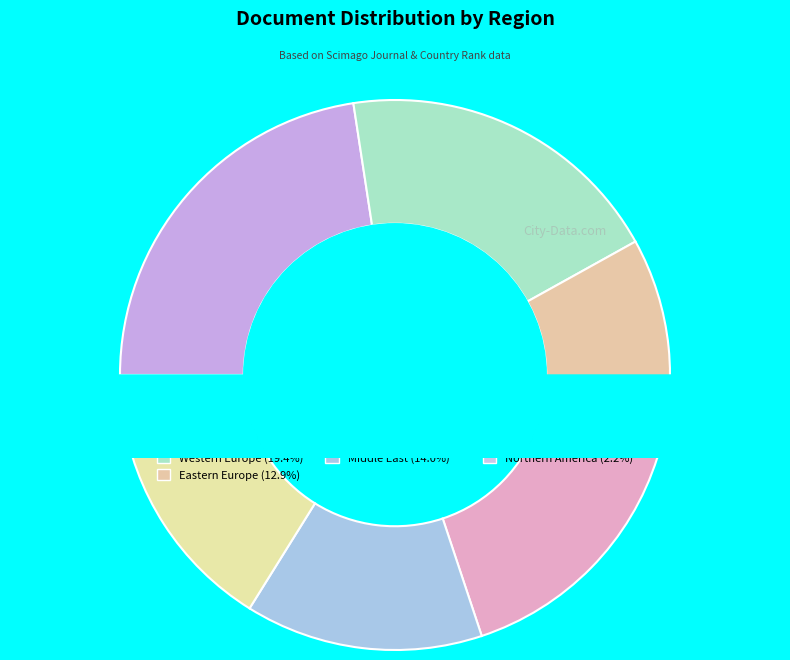

The Asiatic Region slice represents 34% of the pie. True or false?

False